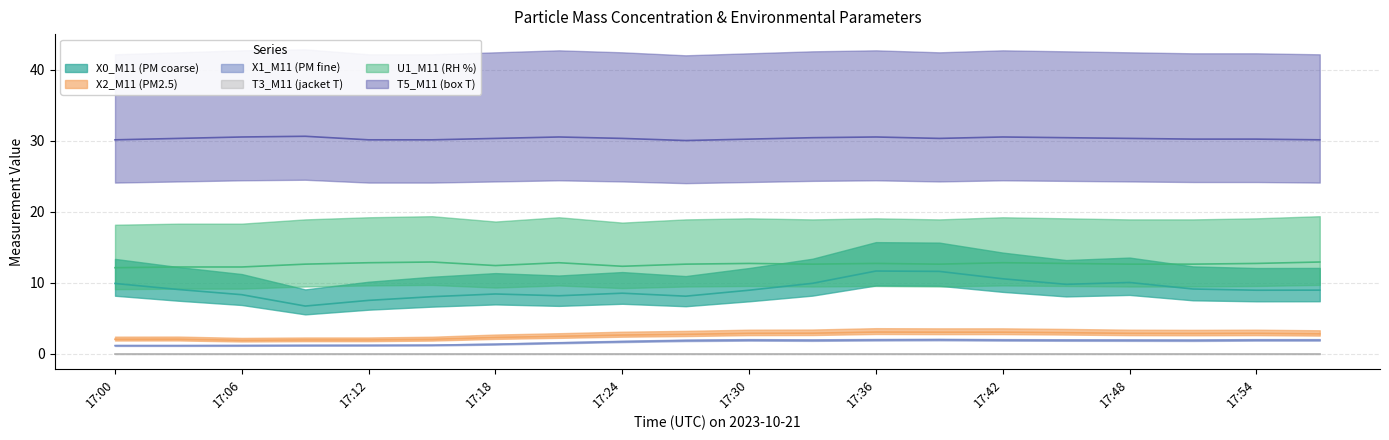

At how many categories does at least one series exceed 24?

20